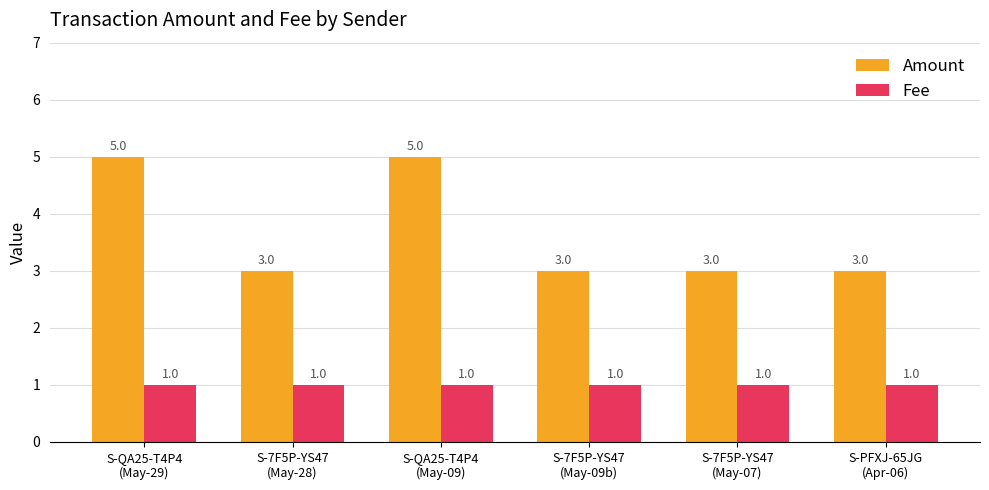

What is the greatest value displayed?

5